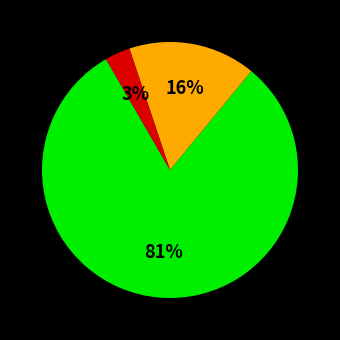

Does any single category account for the majority?

Yes